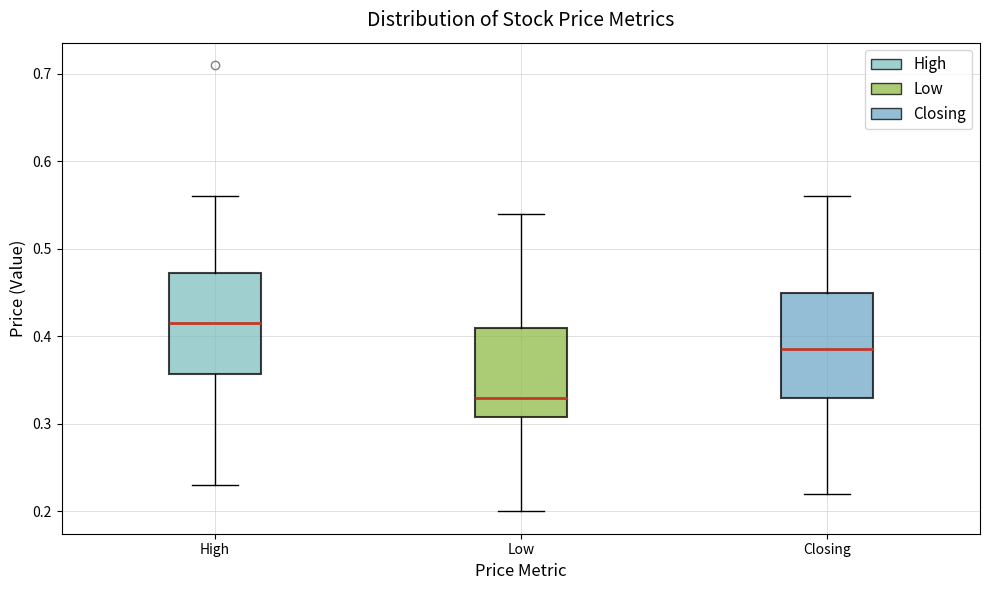

Reading left to right, transcribe this box plot: for each box, give where its median line is, the range the box spans, and where its two whiskers end, as read against the y-axis. The values are not printed on the chart, so give them approximately, as read against the axis.

High: median 0.42, box 0.36 to 0.47, whiskers 0.23 to 0.56
Low: median 0.33, box 0.31 to 0.41, whiskers 0.20 to 0.54
Closing: median 0.39, box 0.33 to 0.45, whiskers 0.22 to 0.56